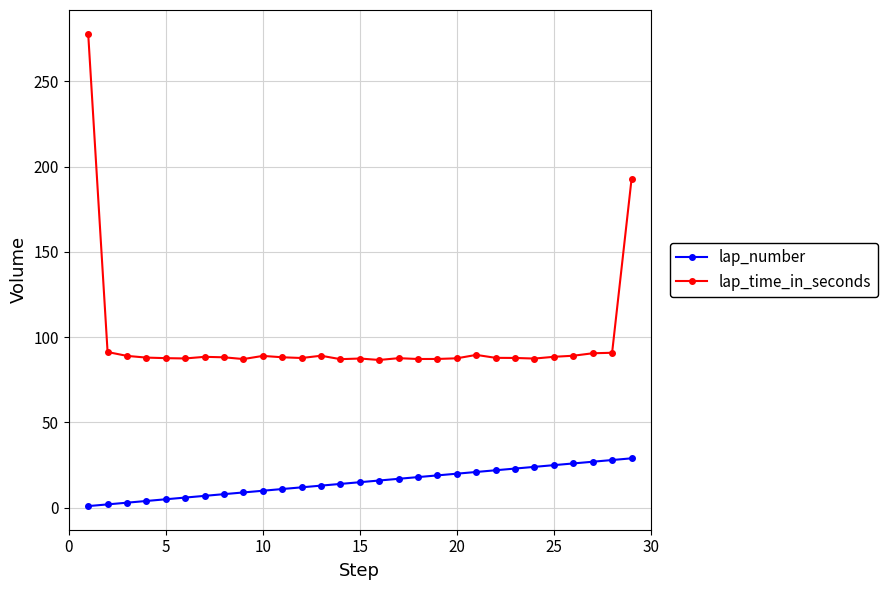

True or false: lap_number and lap_time_in_seconds cross at least once.

False